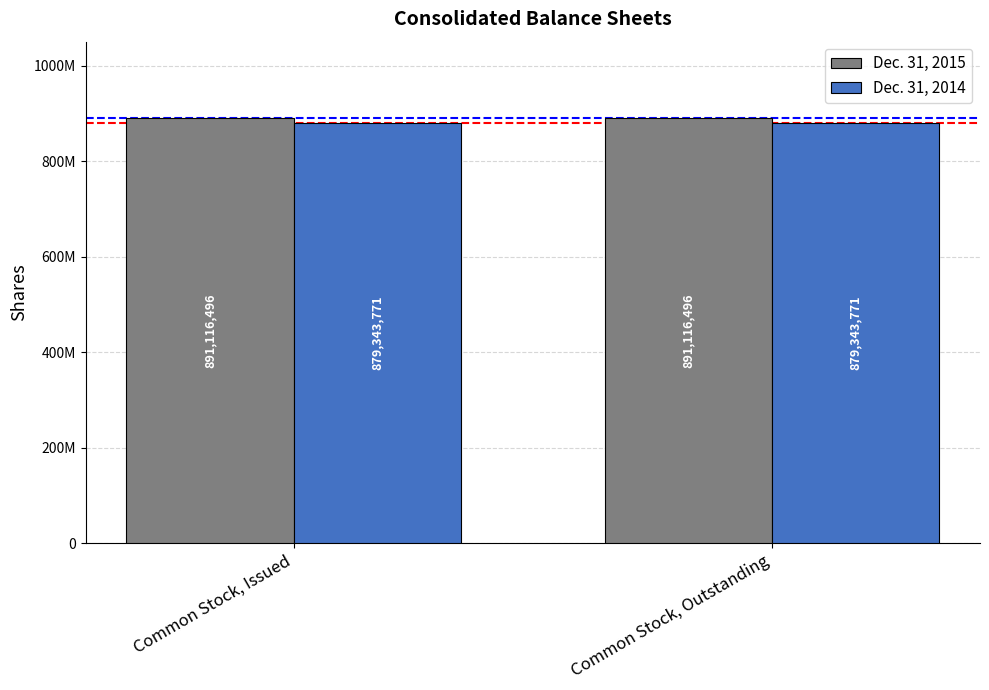

What are all the series names shown in the legend?

Dec. 31, 2015, Dec. 31, 2014